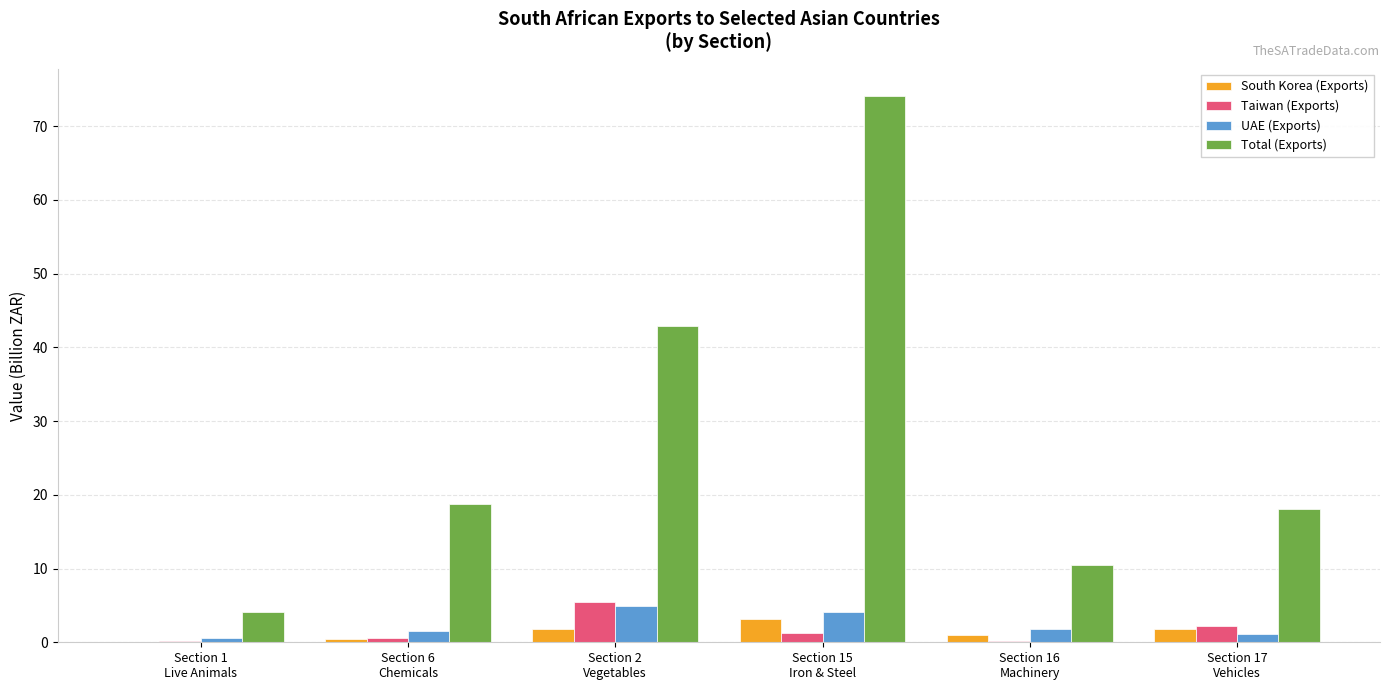

Count the number of categories in the chart.

6